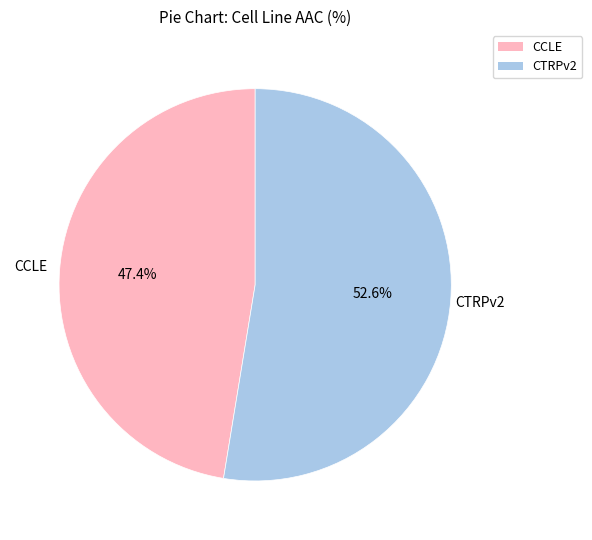

Rank the categories by value from lowest to highest.

CCLE, CTRPv2